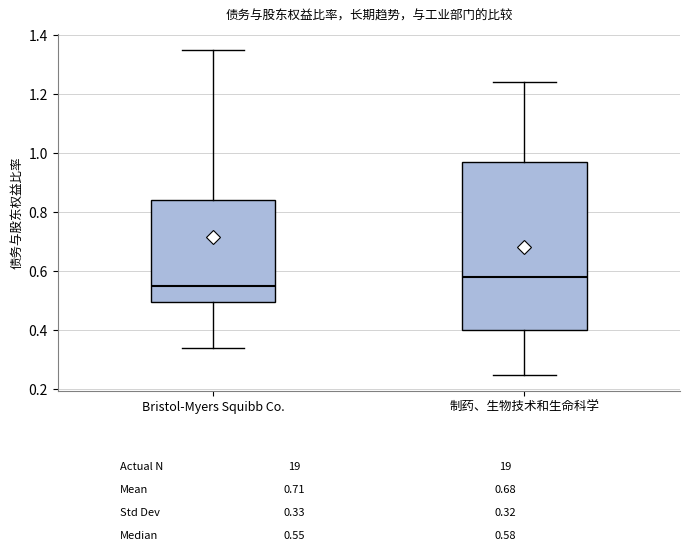

Which box's median line is the lowest?

Bristol-Myers Squibb Co.